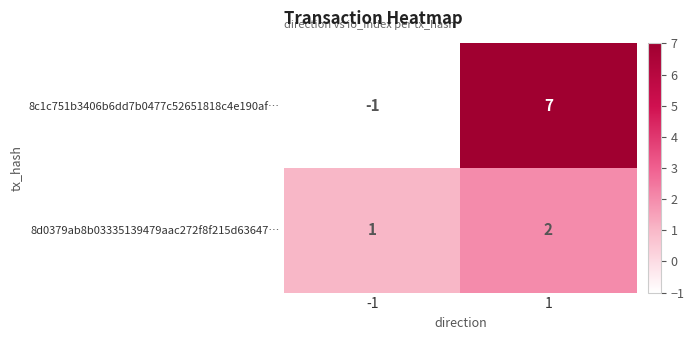

How many distinct data groups are displayed?

2